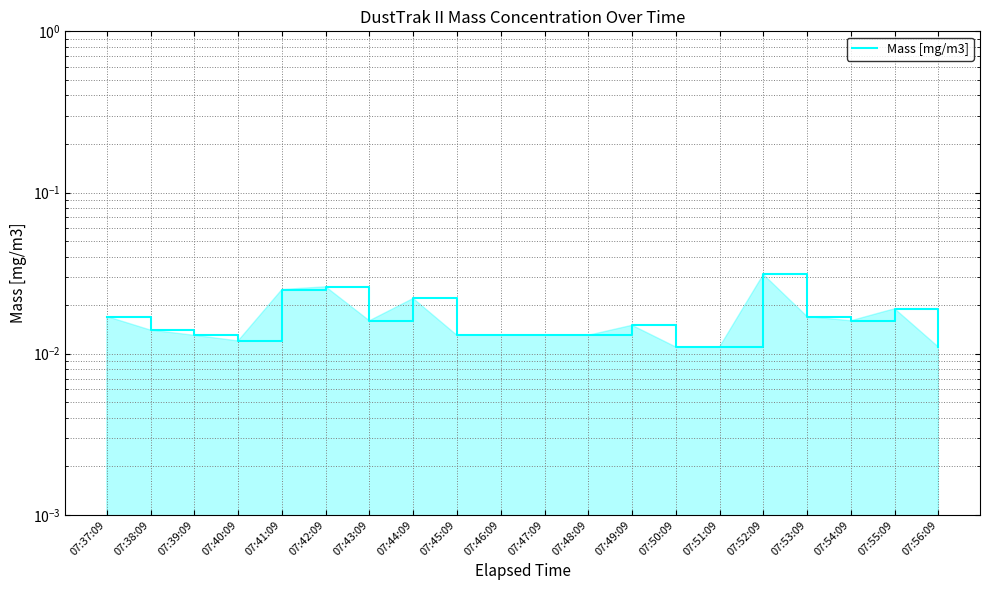

Reading left to right, transcribe all the data shown in this chart.

07:37:09=0.0	07:38:09=0.0	07:39:09=0.0	07:40:09=0.0	07:41:09=0.0	07:42:09=0.0	07:43:09=0.0	07:44:09=0.0	07:45:09=0.0	07:46:09=0.0	07:47:09=0.0	07:48:09=0.0	07:49:09=0.0	07:50:09=0.0	07:51:09=0.0	07:52:09=0.0	07:53:09=0.0	07:54:09=0.0	07:55:09=0.0	07:56:09=0.0